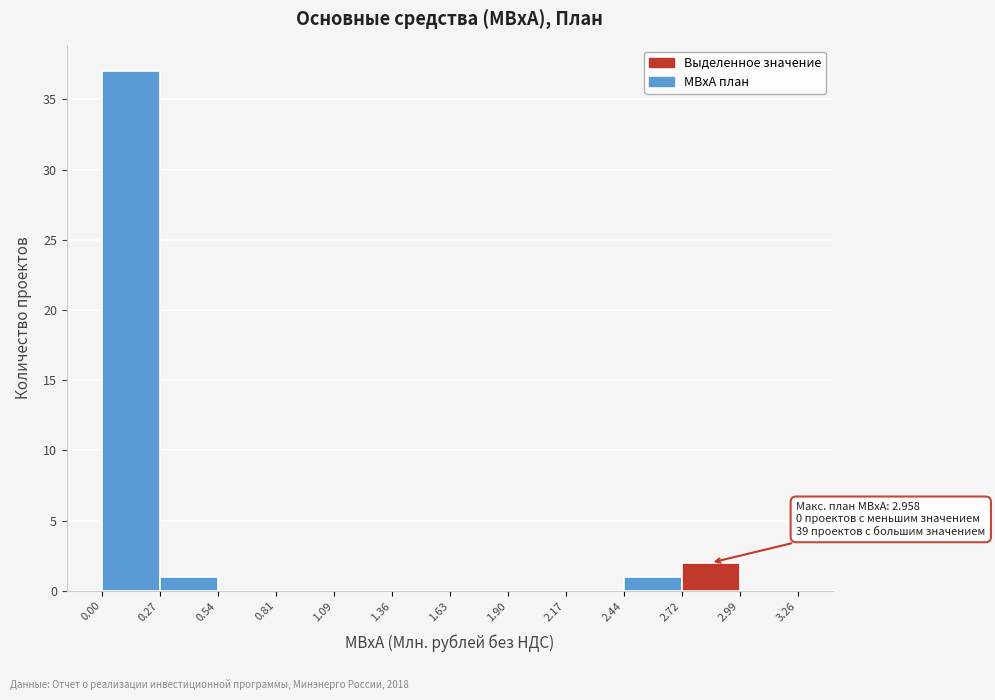

Which range on the x-axis has the tallest bar?

0.00 to 0.27